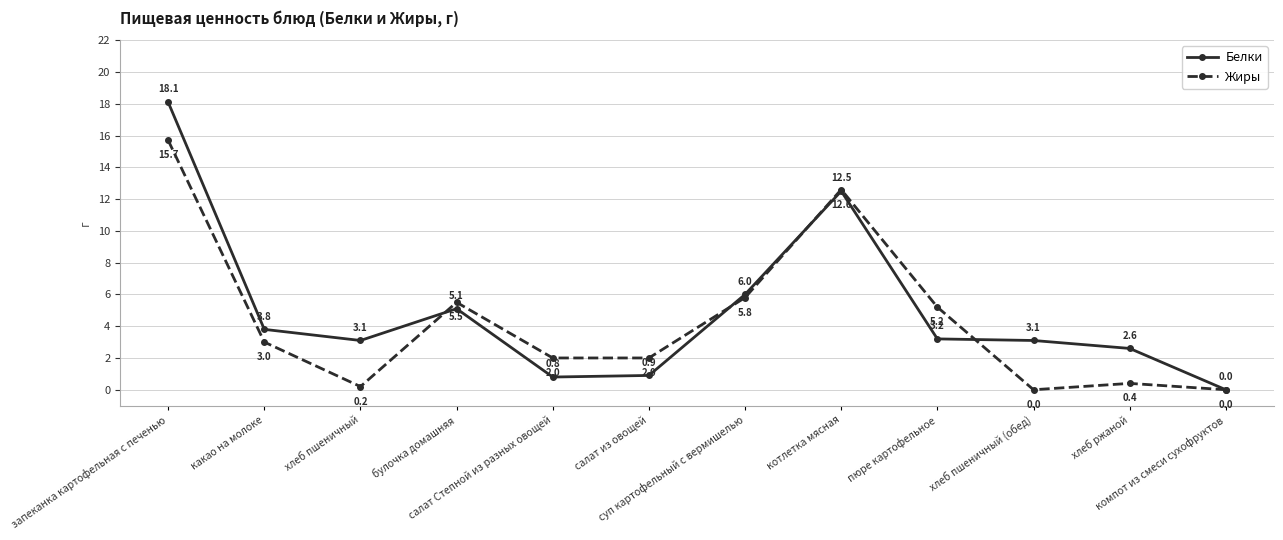

Does the chart display data point markers on the line(s)?

Yes